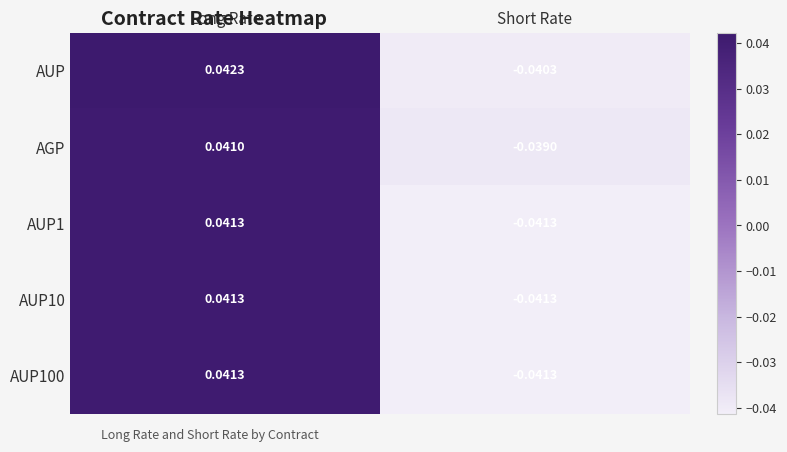

Where does the AUP100 series first go above 0?

Long Rate